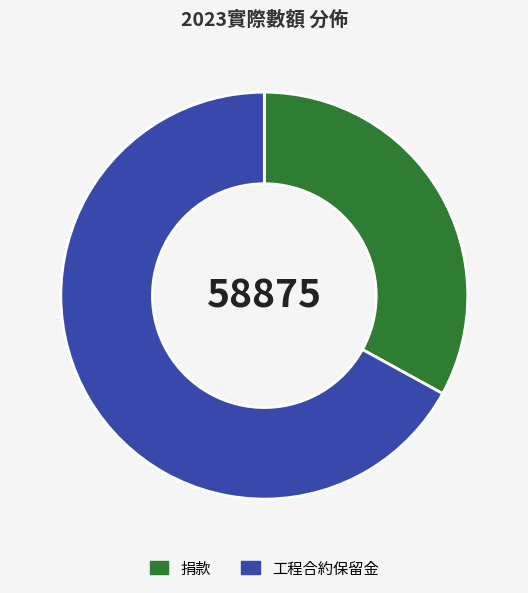

Is the sum of 捐款 and 工程合約保留金 greater than half?

Yes